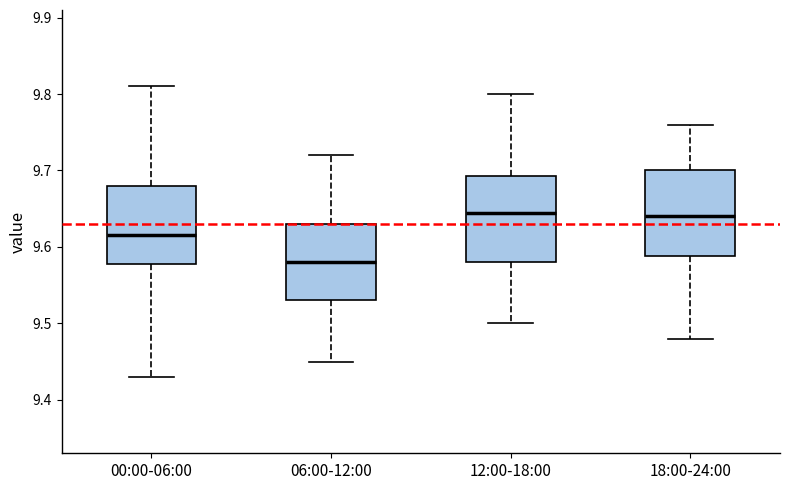

Reading left to right, transcribe this box plot: for each box, give where its median line is, the range the box spans, and where its two whiskers end, as read against the y-axis. The values are not printed on the chart, so give them approximately, as read against the axis.

00:00-06:00: median 9.62, box 9.58 to 9.68, whiskers 9.43 to 9.81
06:00-12:00: median 9.58, box 9.53 to 9.63, whiskers 9.45 to 9.72
12:00-18:00: median 9.65, box 9.58 to 9.69, whiskers 9.50 to 9.80
18:00-24:00: median 9.64, box 9.59 to 9.70, whiskers 9.48 to 9.76